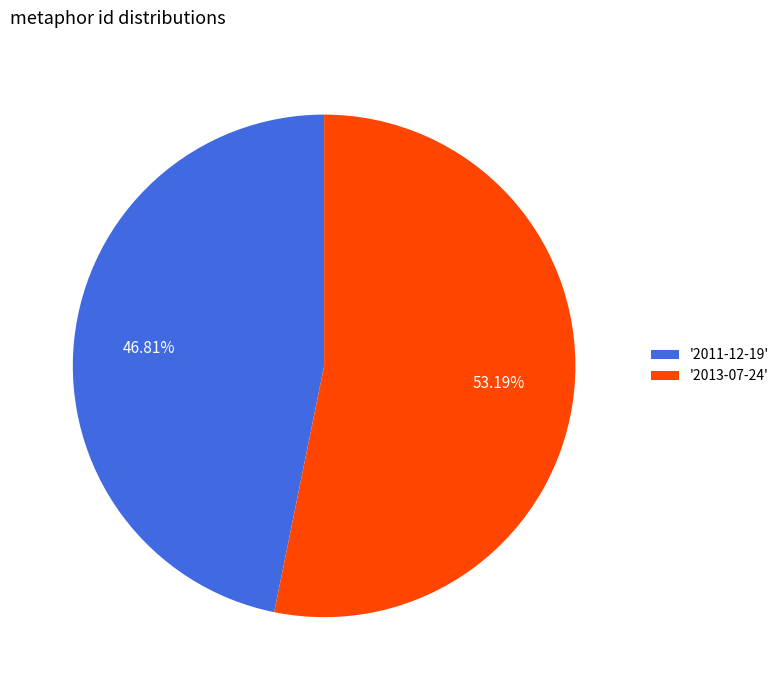

To the nearest percent, what is the difference between the largest and smallest slice percentages?

6%